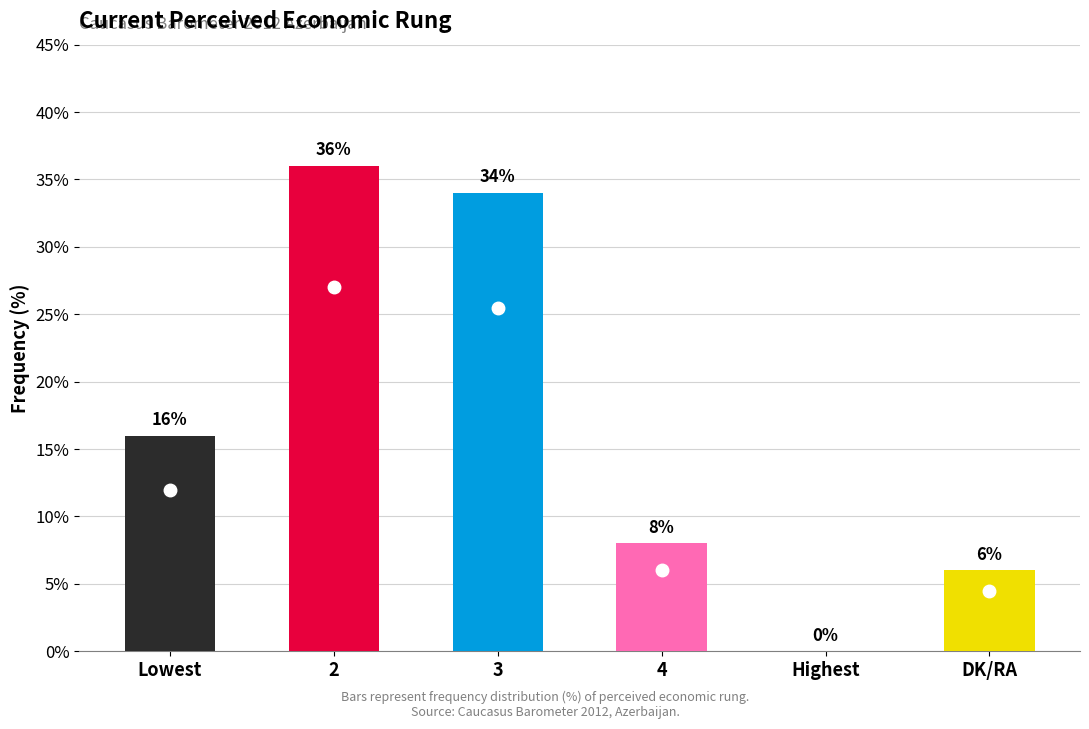

The chart shows a value of 36 at 2. True or false?

True